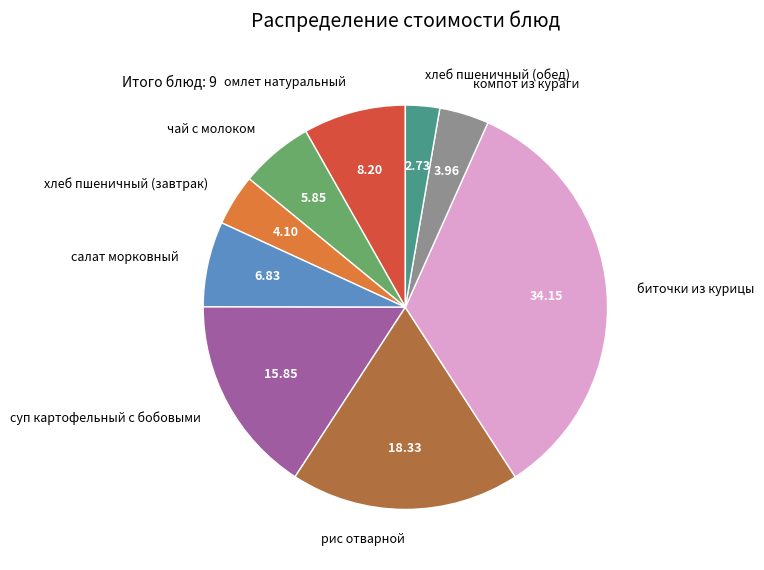

Which has a higher value, компот из кураги or рис отварной?

рис отварной